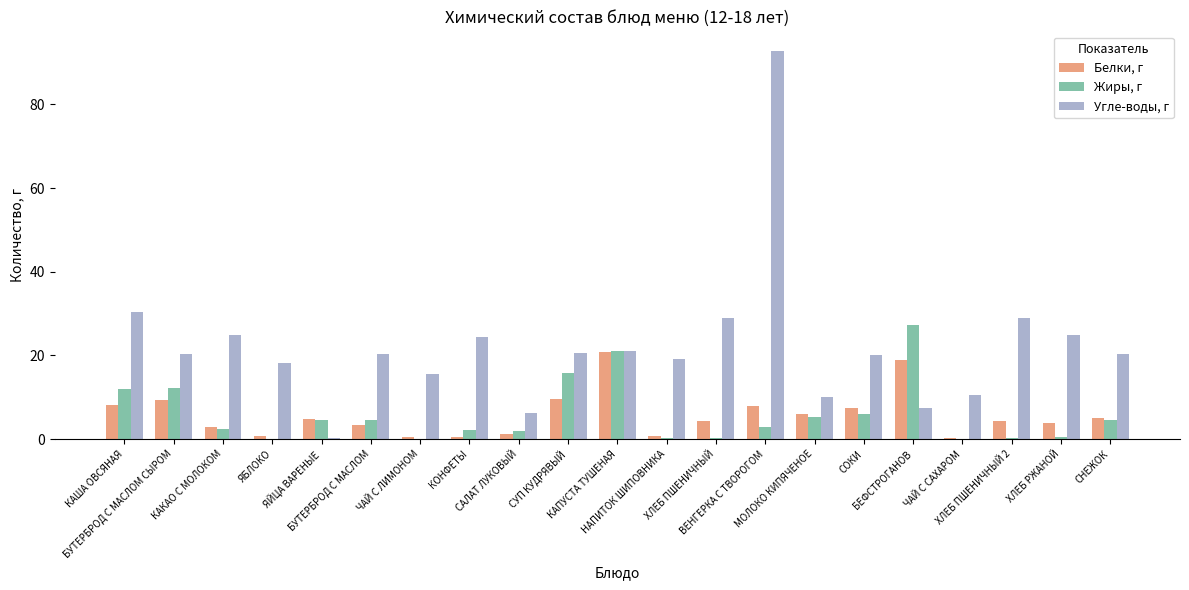

Which series has the largest total across all categories?

Угле-воды, г